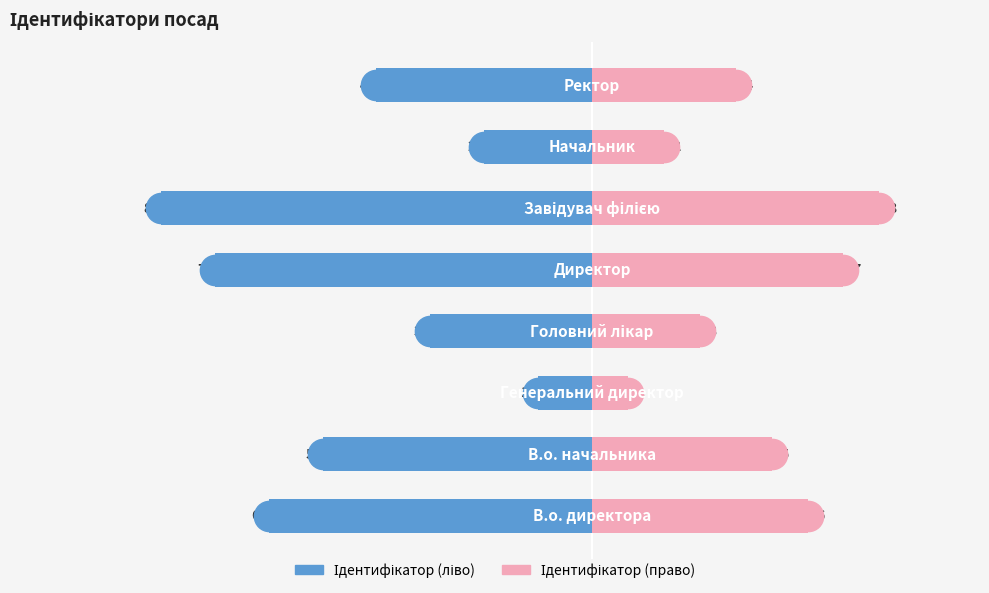

True or false: Ідентифікатор (ліво) has a value of -24 at 5.

True